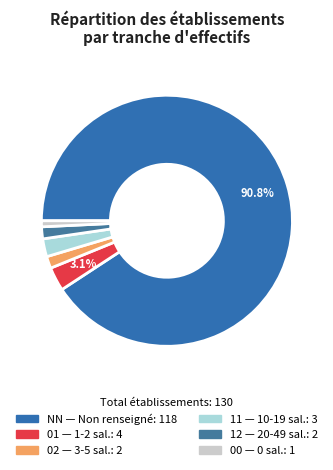

To the nearest percent, what is the average slice percentage?

17%